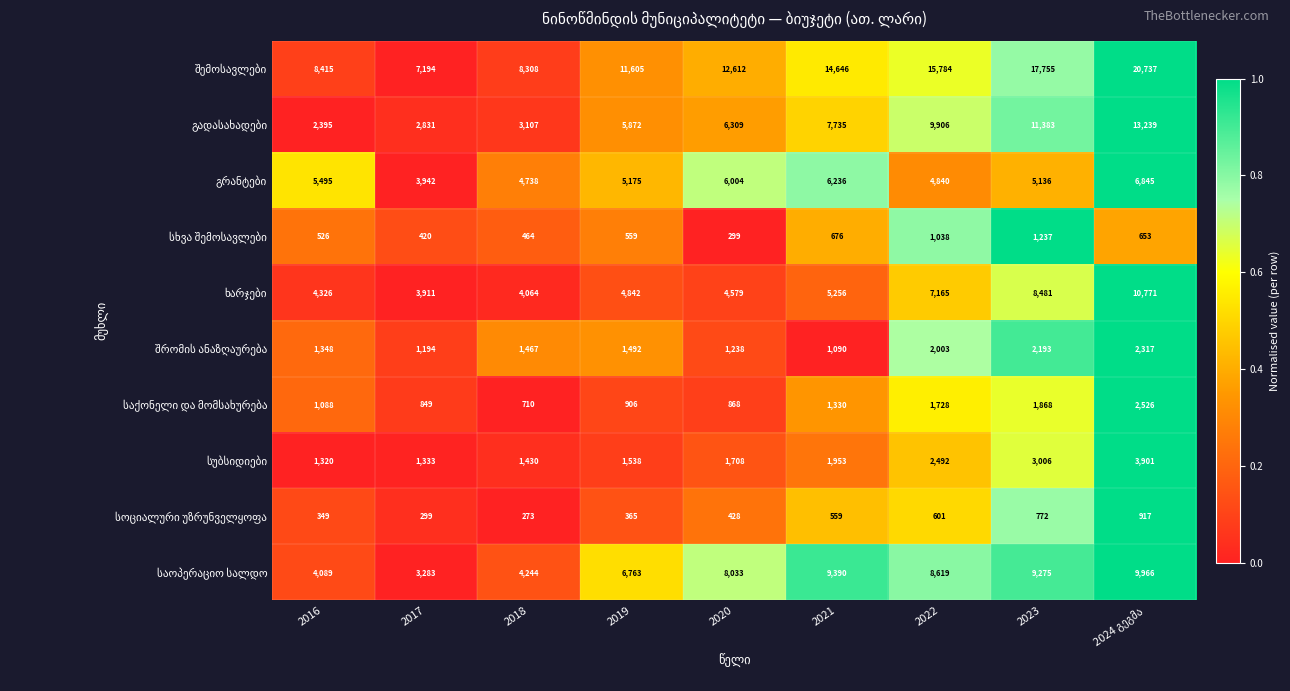

What is the difference between the highest and lowest values at 2017?

6895